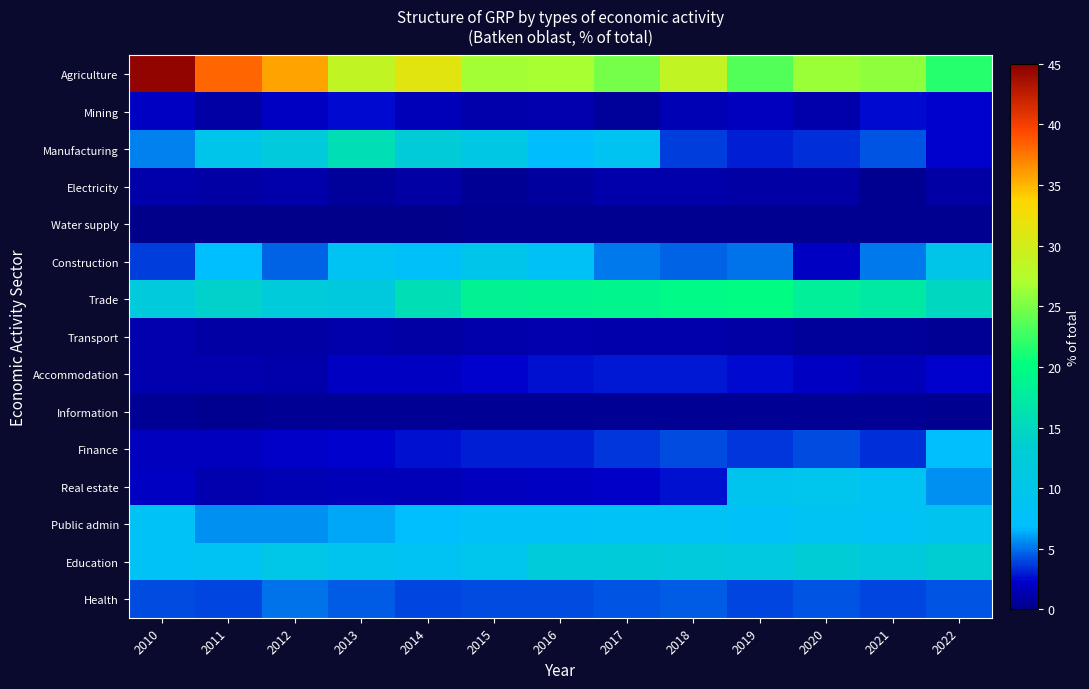

What is the total value across all series at 2021?

94.3